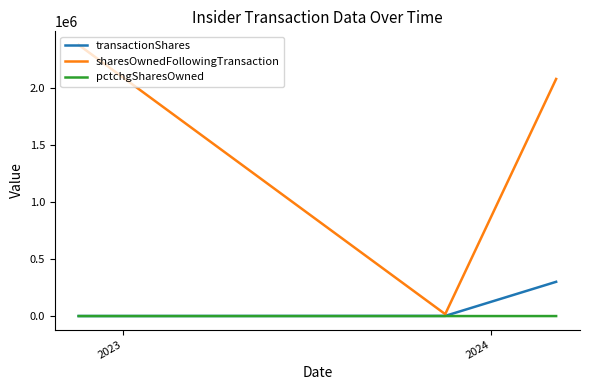

What is the greatest value displayed?

2374985